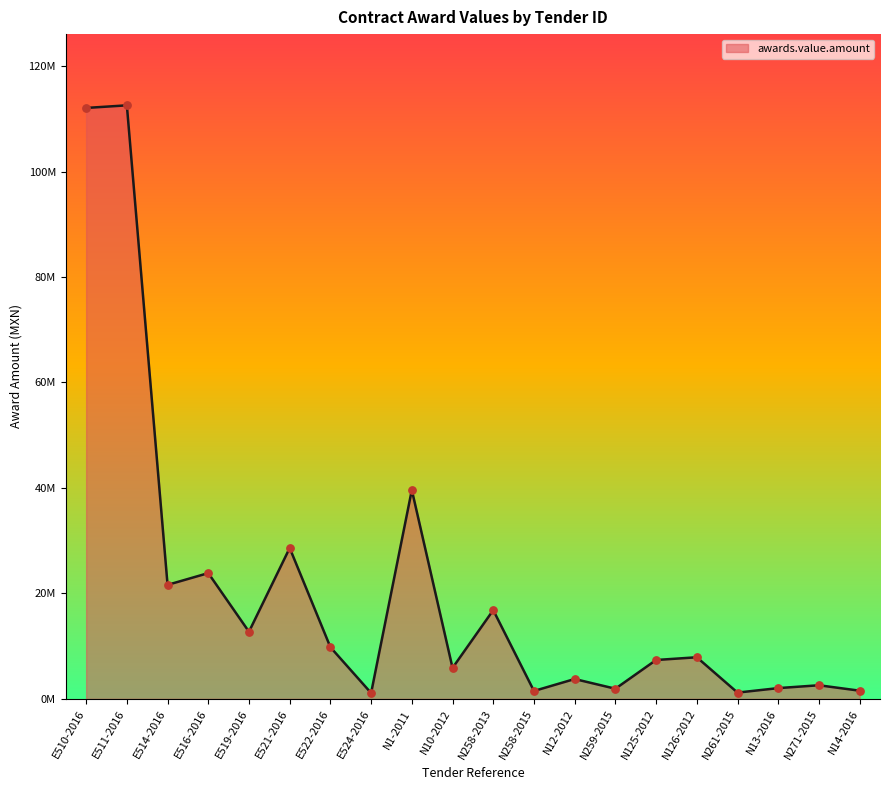

Is this an area chart (filled region under the line)?

Yes